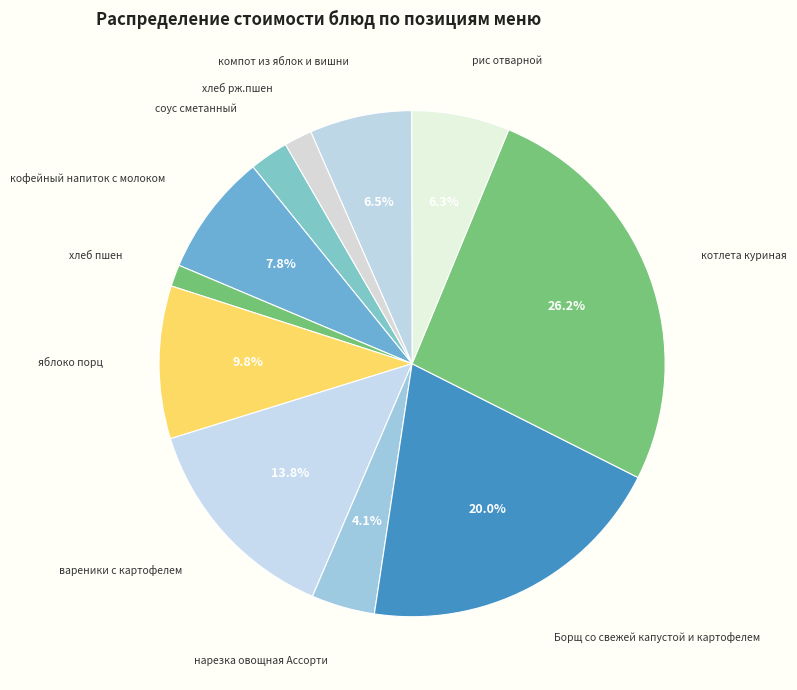

Does кофейный напиток с молоком represent more than half of the total?

No